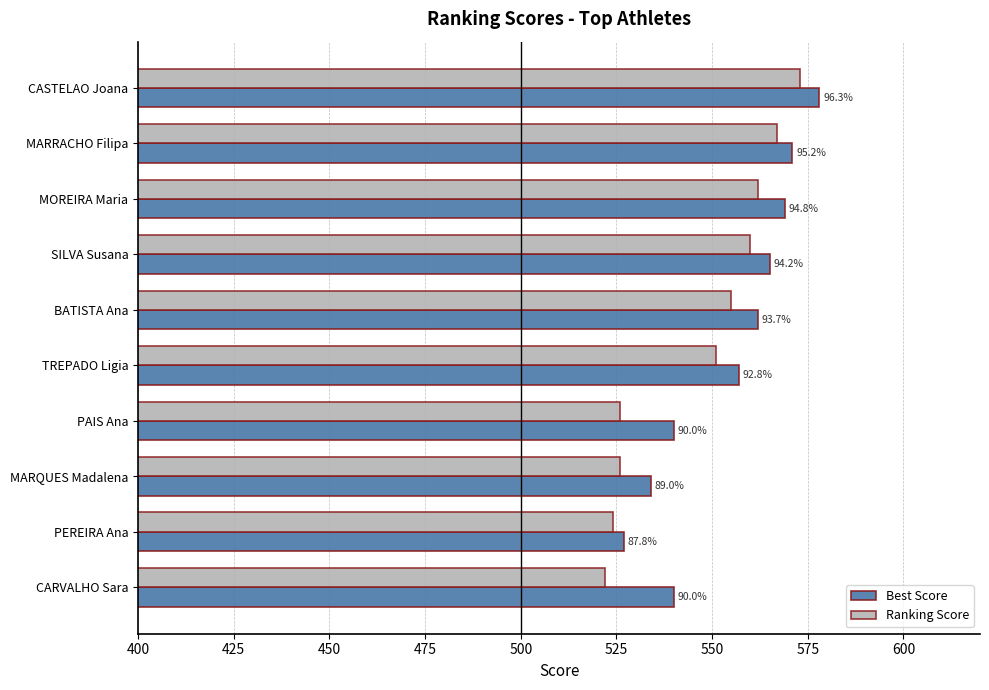

What are all the series names shown in the legend?

Best Score, Ranking Score